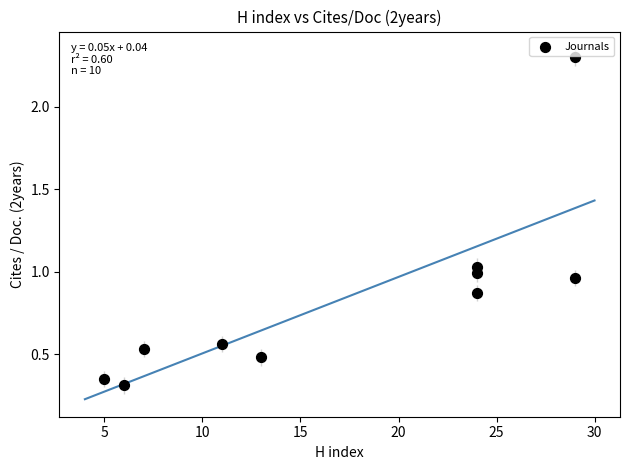

What is the range of X values (max minus min)?

24.0